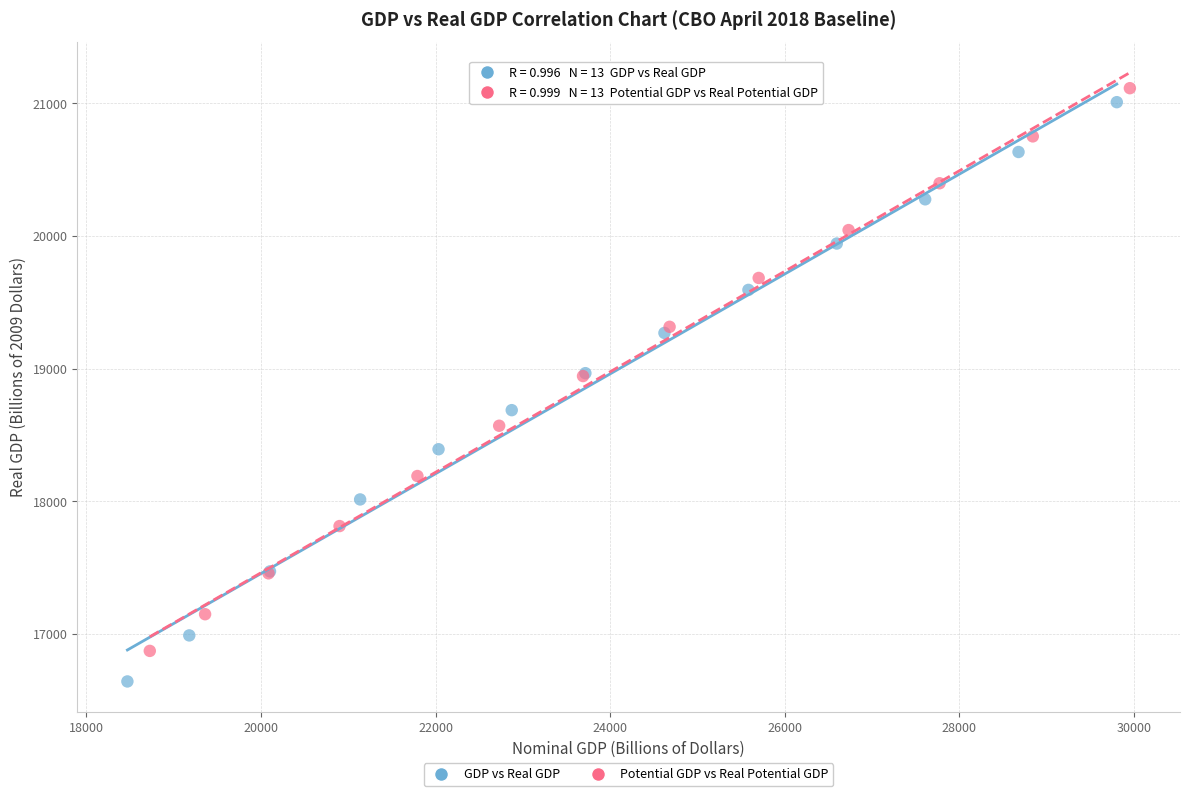

Which series has the widest spread of Y values?

GDP vs Real GDP